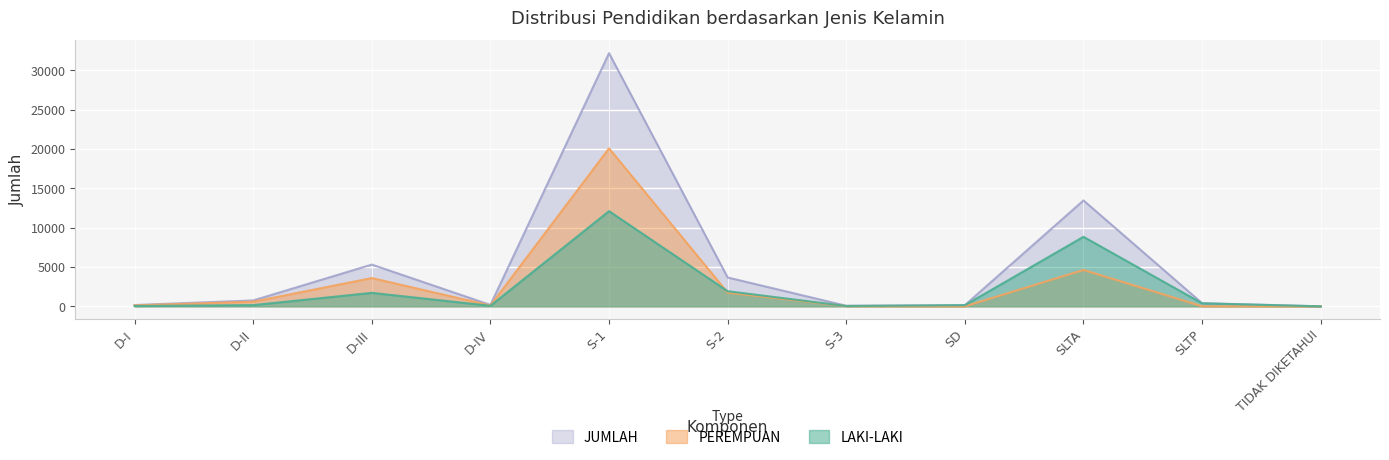

Where is JUMLAH nearest to the value 16095?

SLTA